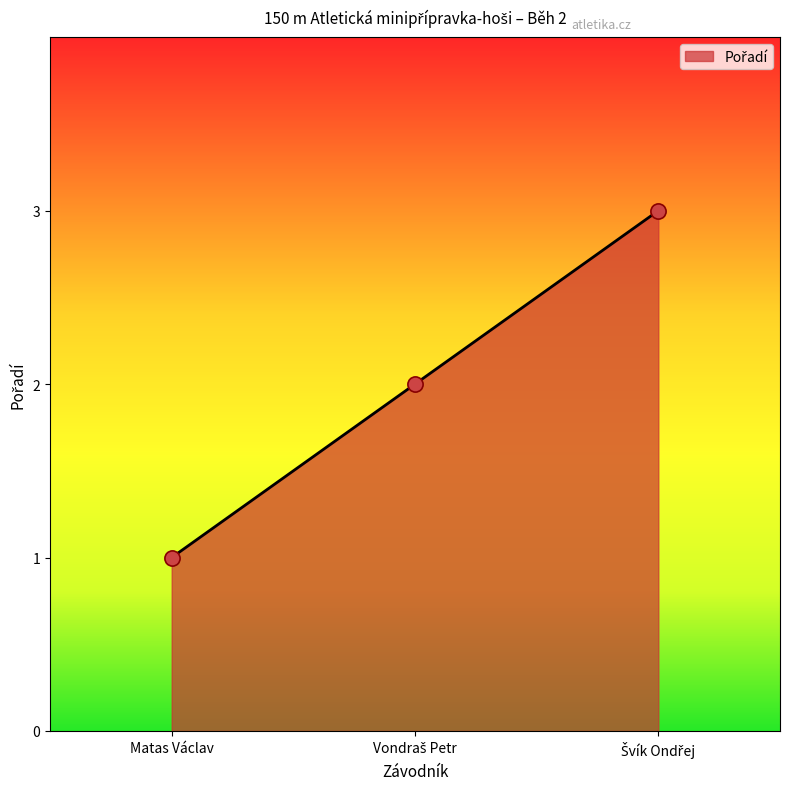

Is it true that the value at Matas Václav is 1?

True